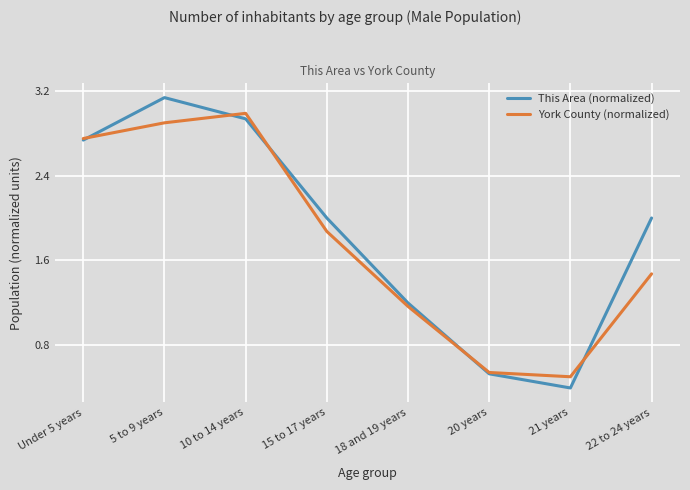

Rank the series by their maximum value, from highest to lowest.

This Area (normalized), York County (normalized)